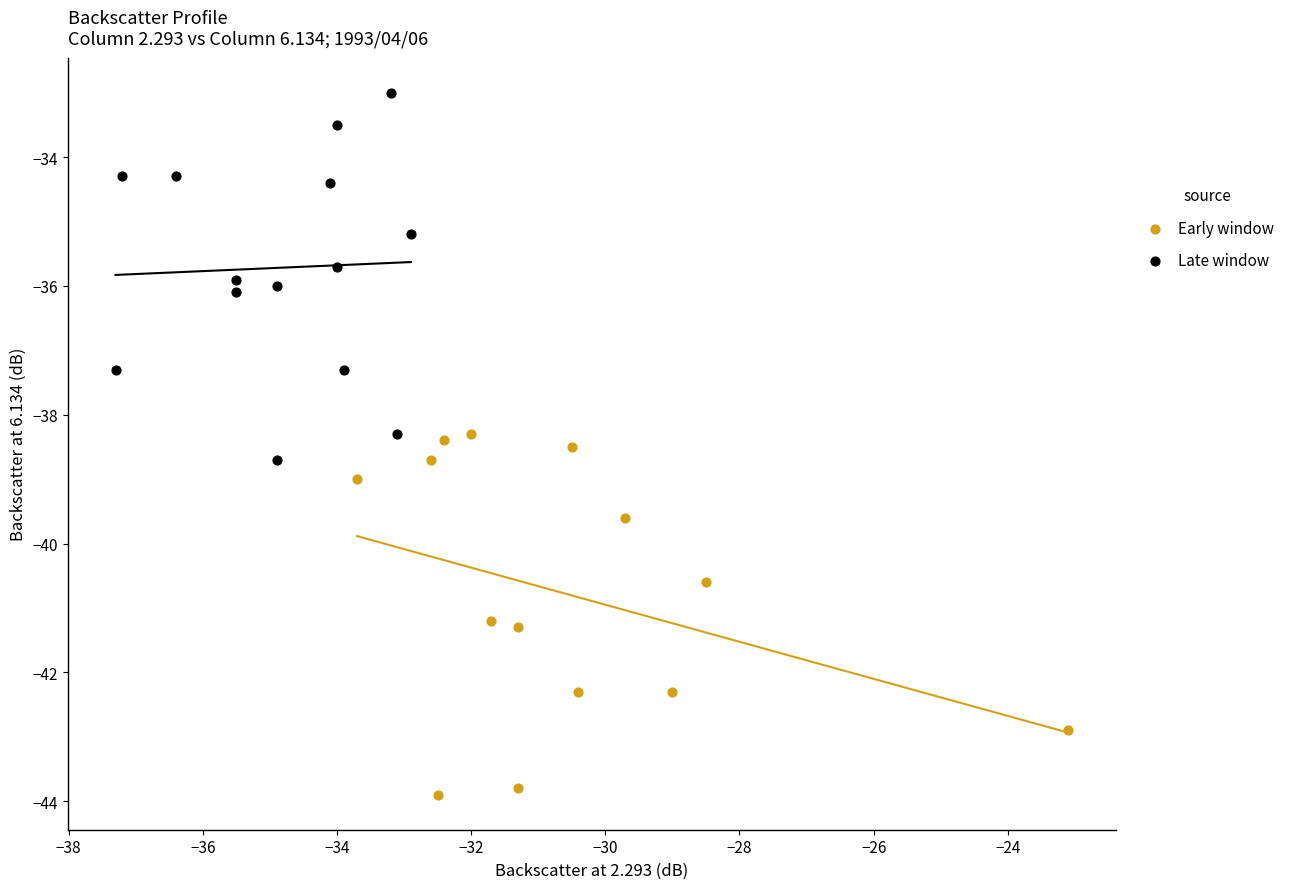

What are all the series names shown in the legend?

Early window, Late window